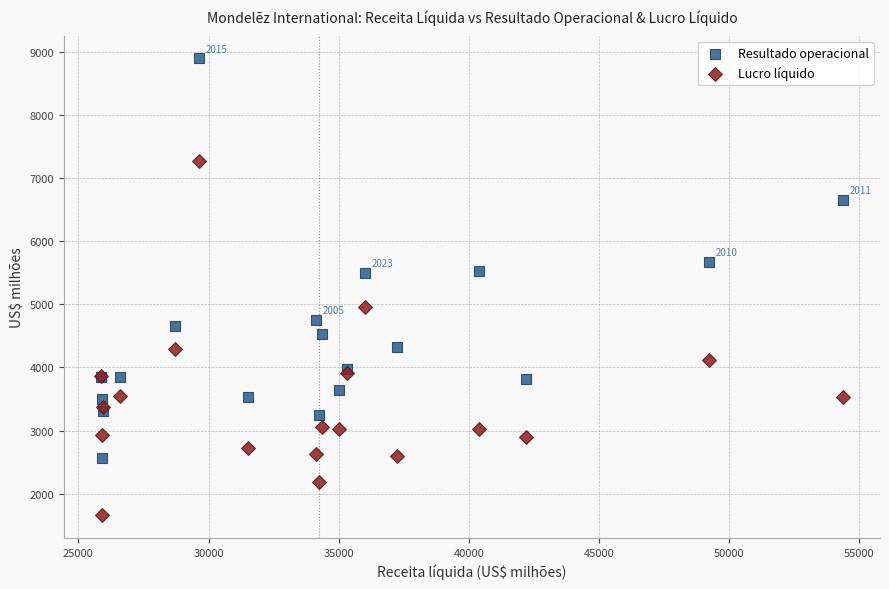

Which series reaches the maximum Y coordinate?

Resultado operacional